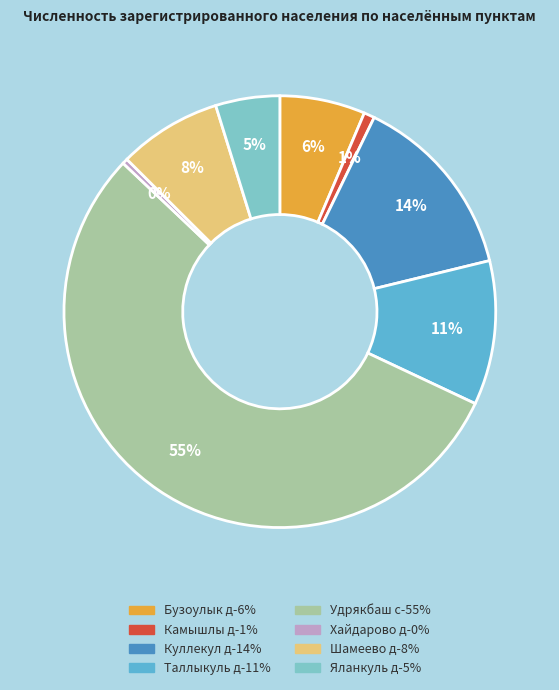

True or false: Яланкуль д accounts for 5% of the total.

True